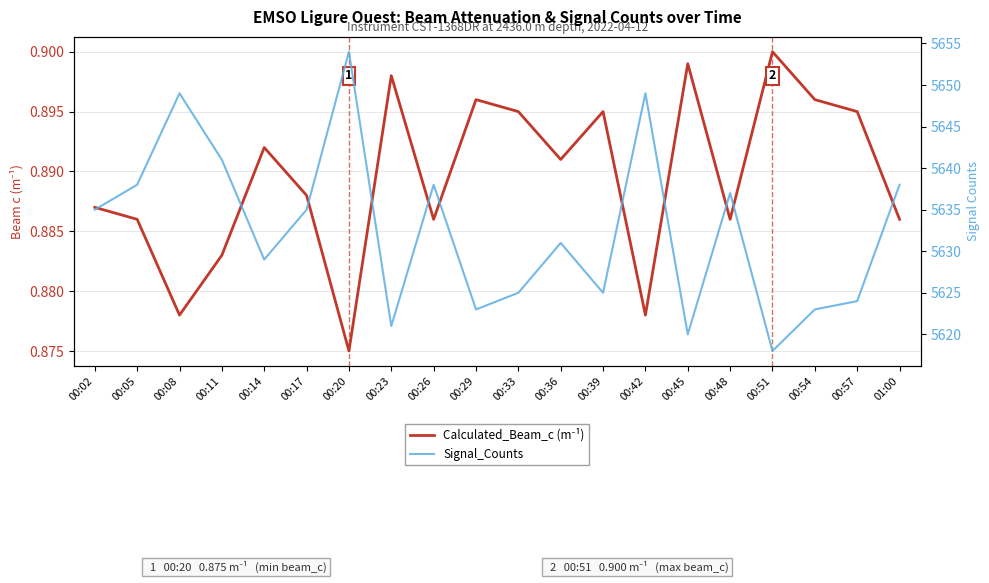

Does the chart display data point markers on the line(s)?

No